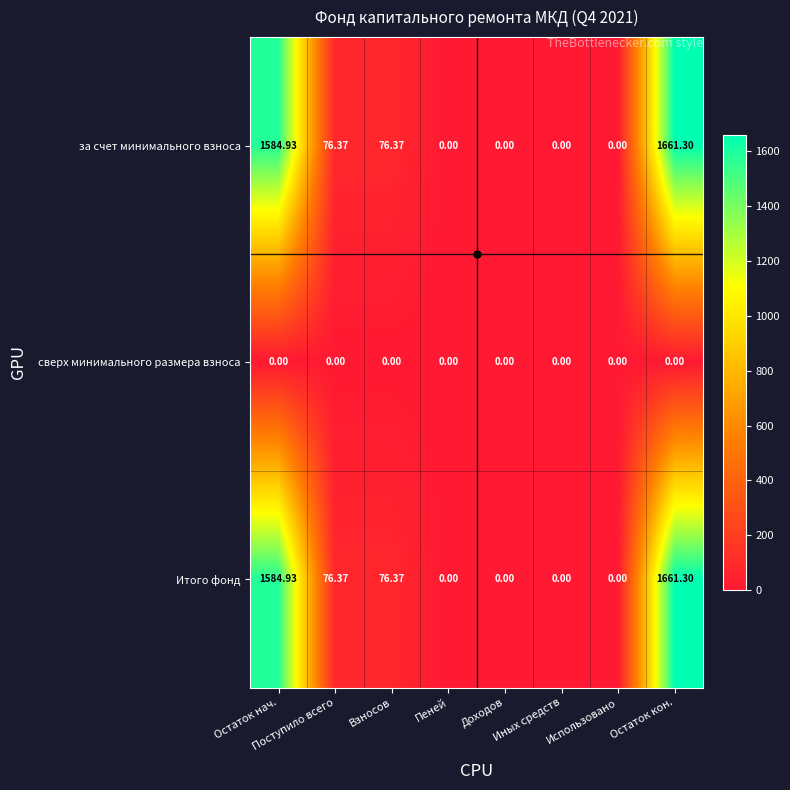

What is the total value across all series at Взносов?

152.7